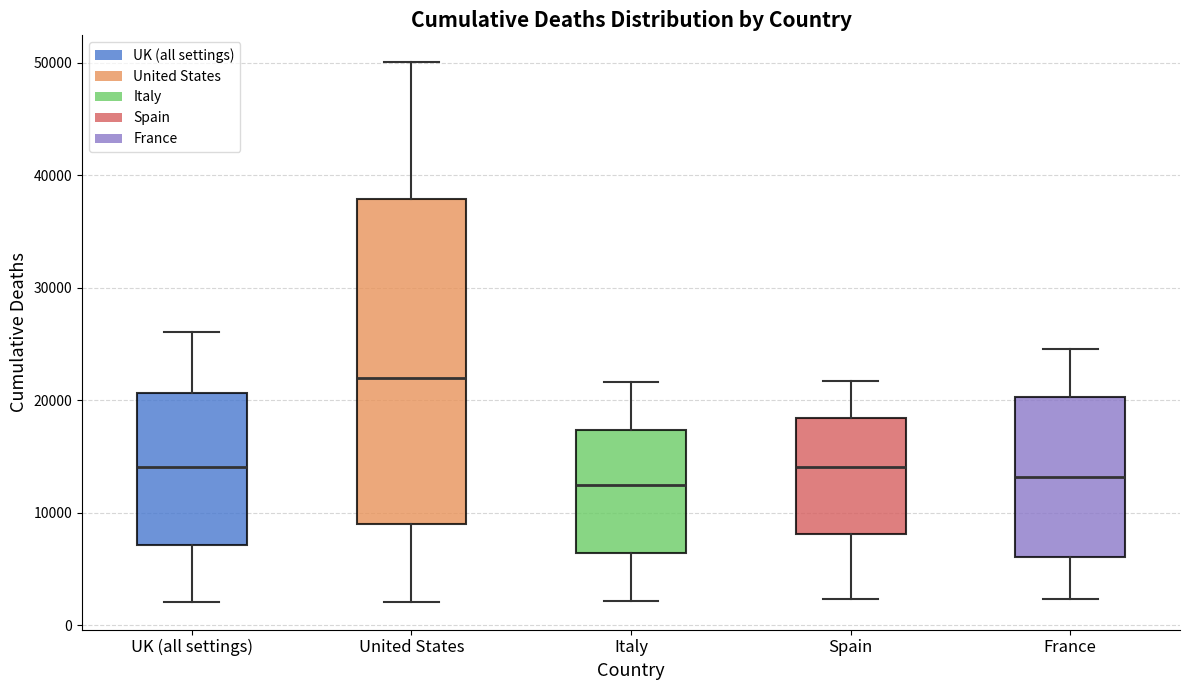

Where is the upper edge of the box for Spain on the y-axis? The values are not printed on the chart, so give them approximately, as read against the axis.

18000